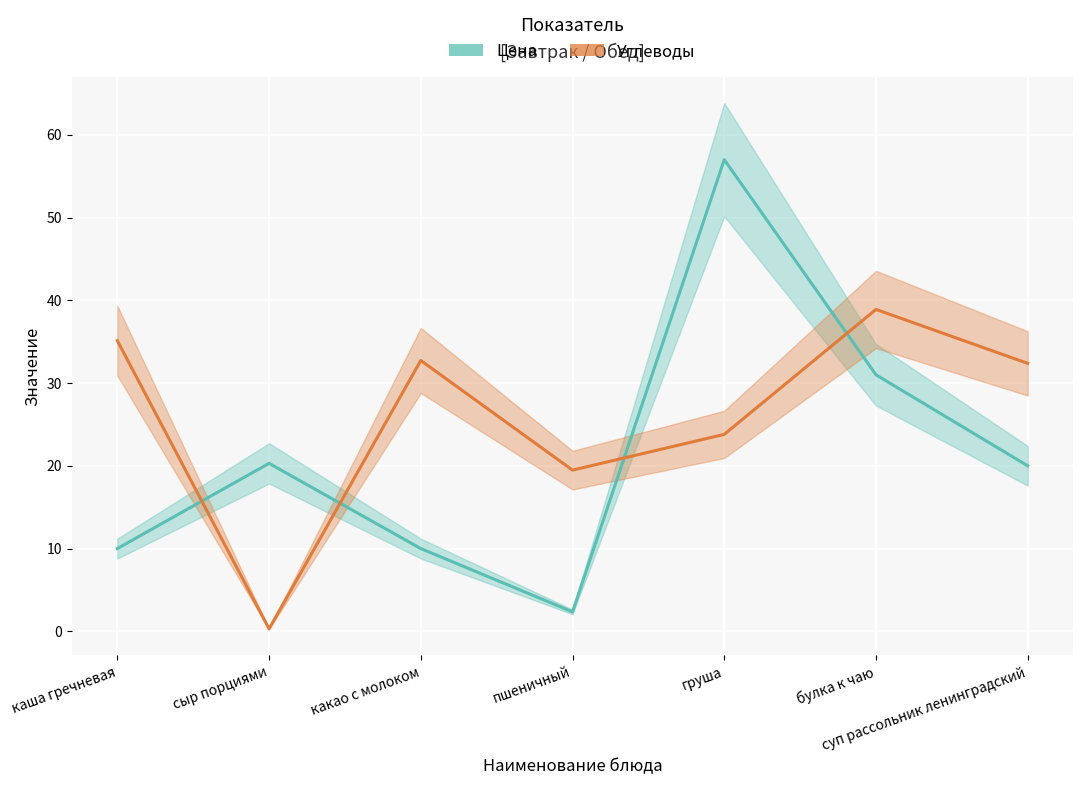

Rank the categories by Цена value from highest to lowest.

груша, булка к чаю, сыр порциями, суп рассольник ленинградский, каша гречневая, какао с молоком, пшеничный